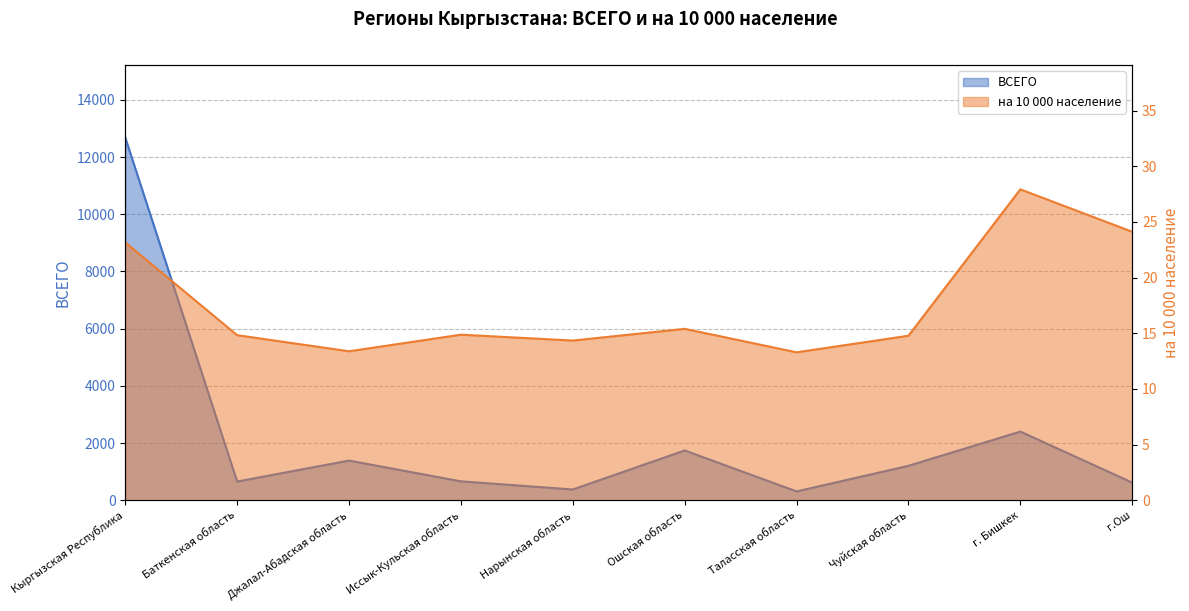

Reading right to left, list all the values displayed in this chart.

ВСЕГО: 617.0	2401.0	1204.0	308.0	1741.0	376.0	661.0	1387.0	654.0	12685.0
на 10 000 население: 24.1	27.9	14.8	13.3	15.4	14.3	14.9	13.4	14.8	23.2